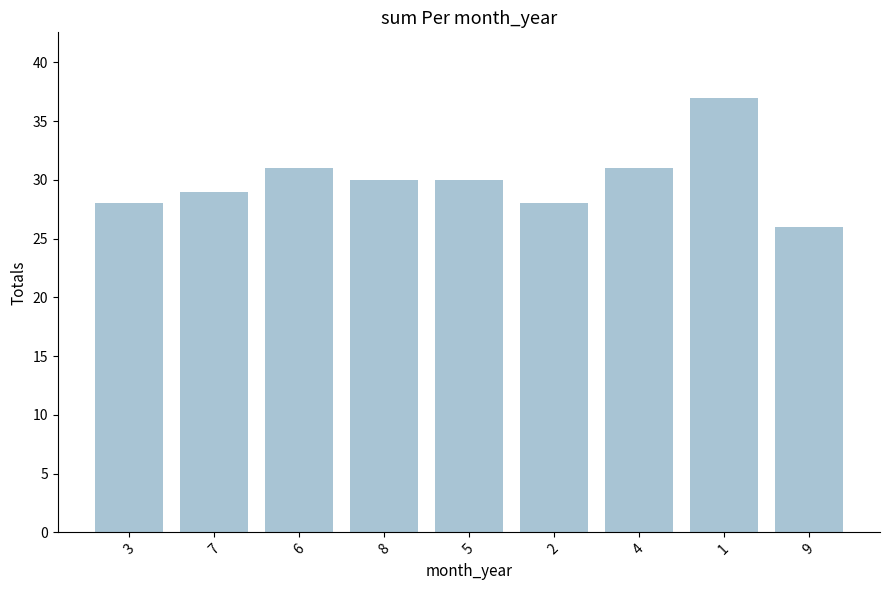

Does the chart contain any negative values?

No